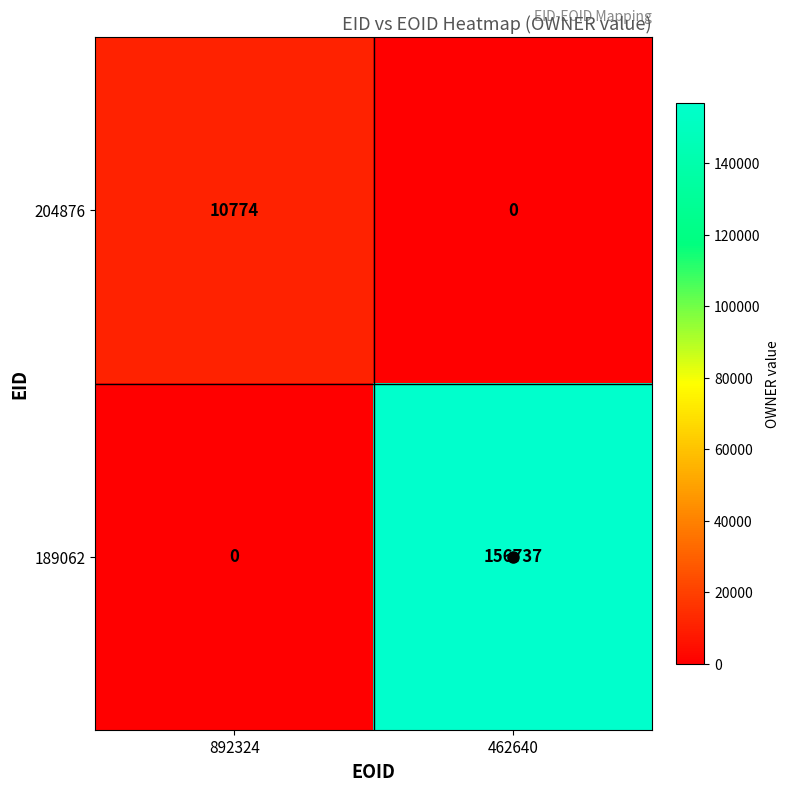

True or false: 189062 has a value of 156737 at 462640.

True